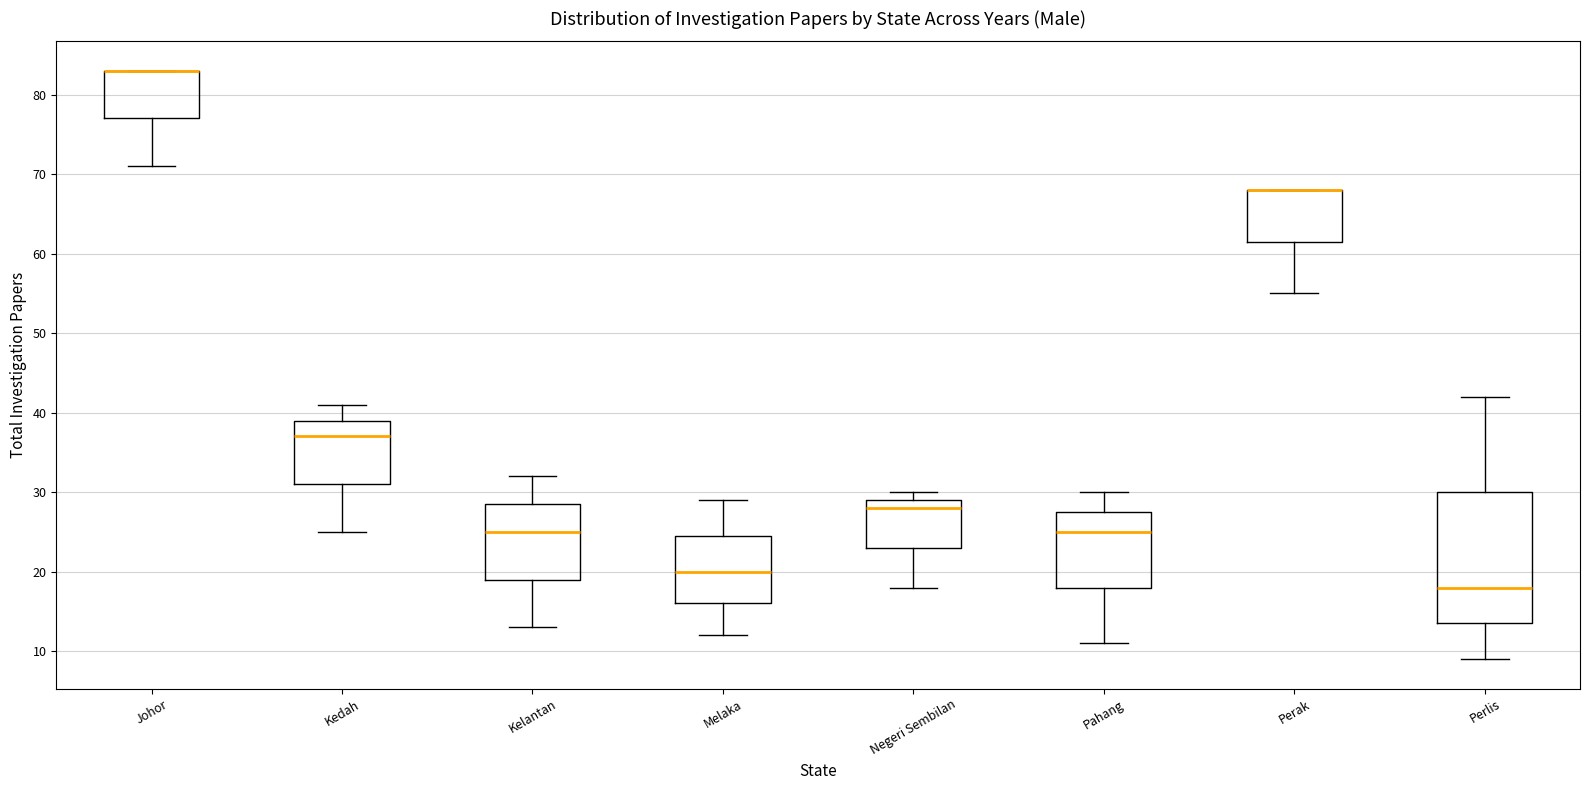

Where is the lower edge of the box for Negeri Sembilan on the y-axis? The values are not printed on the chart, so give them approximately, as read against the axis.

23